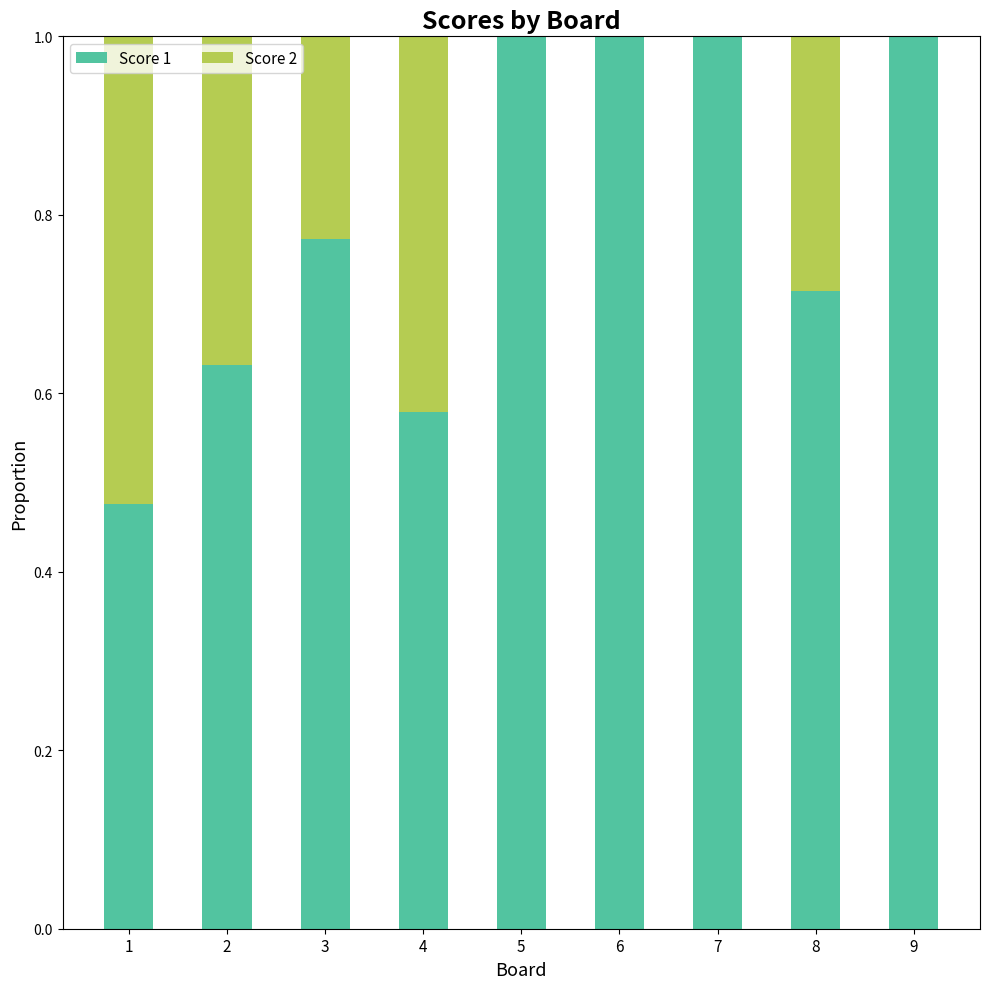

What is the total value across all series at 6?

1.0